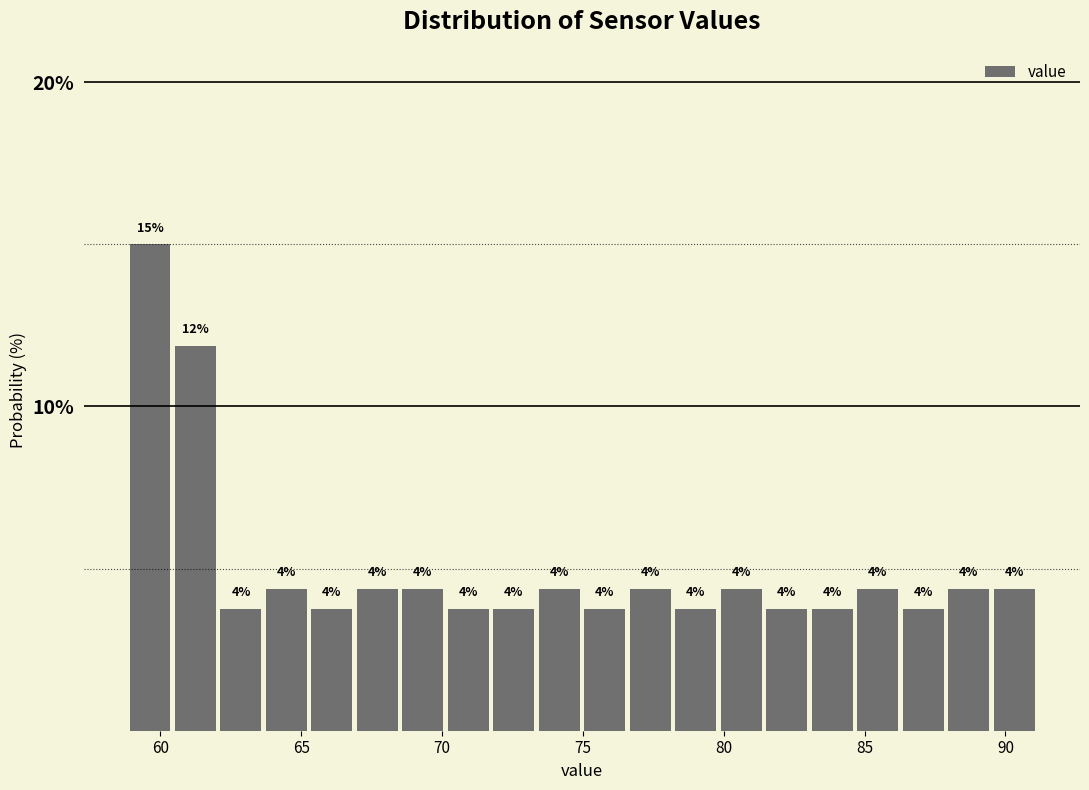

Read against the x-axis, roughly where is the centre of the tallest bar?

59.5